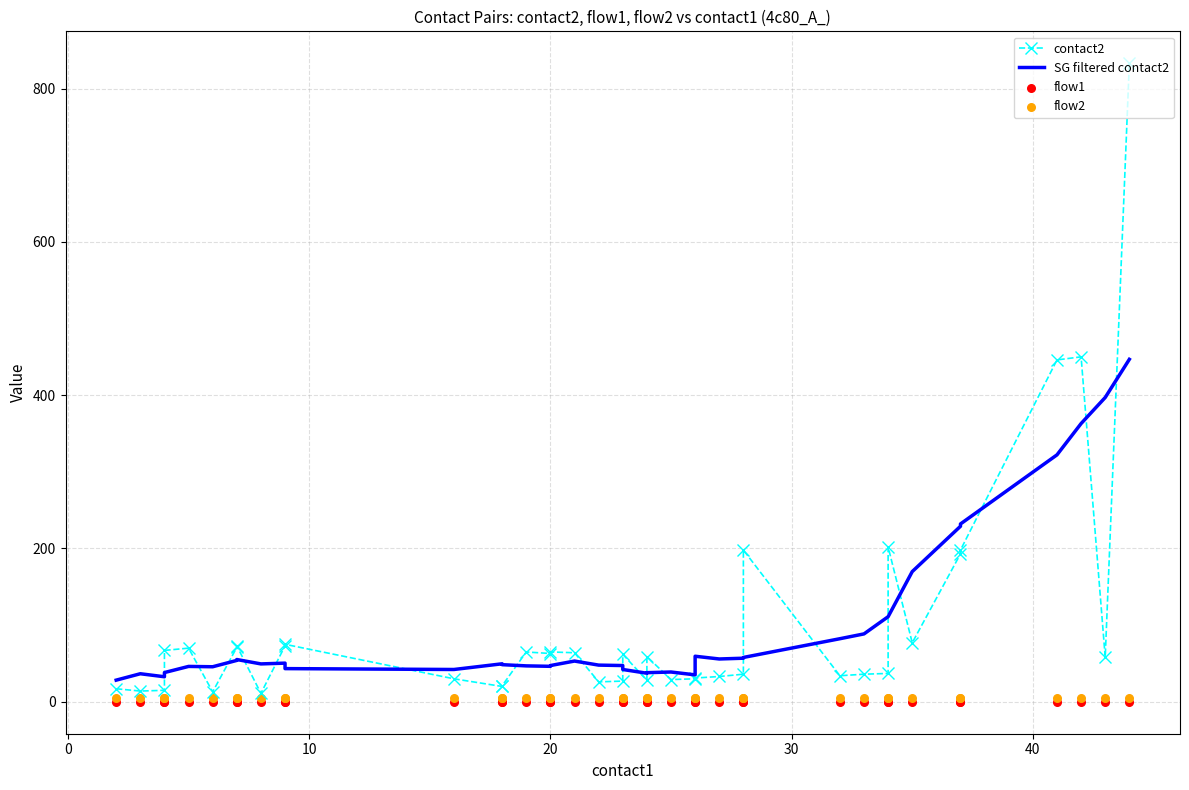

At how many categories does at least one series exceed 17?

40